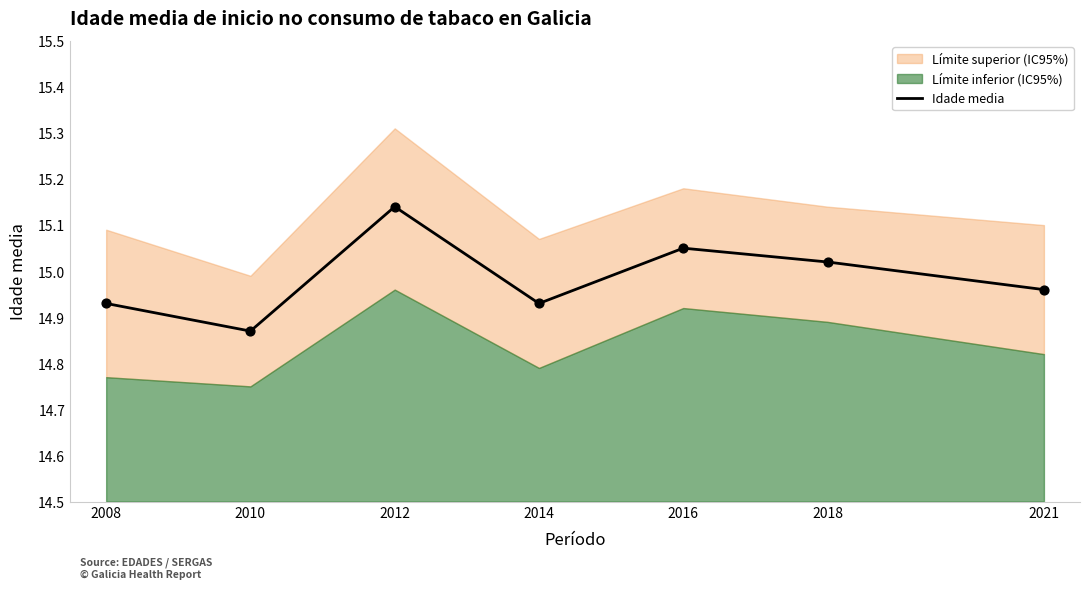

Which has a higher value, 2010 or 2021?

2021